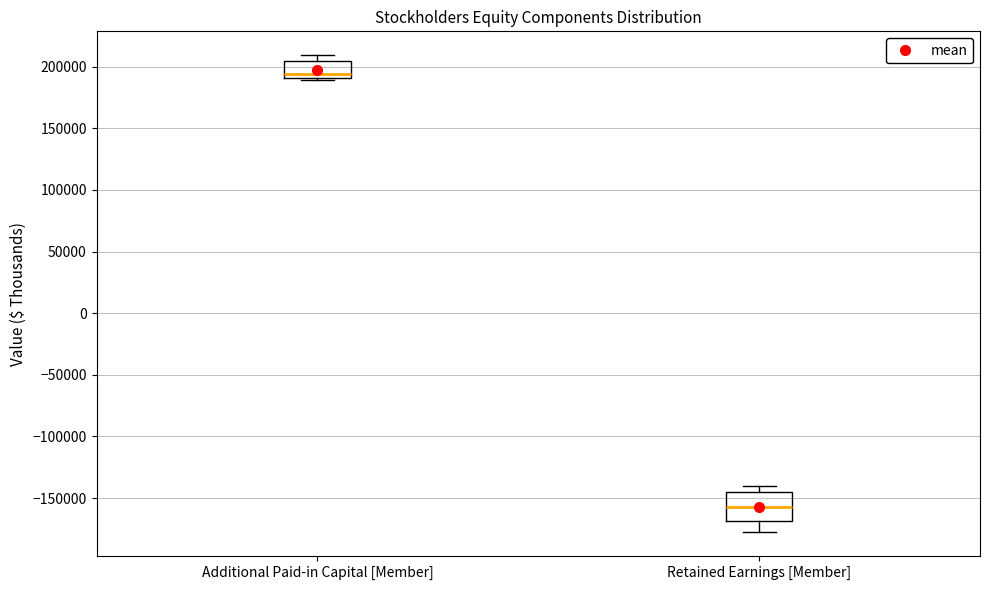

Which box's median line is the highest?

Additional Paid-in Capital [Member]